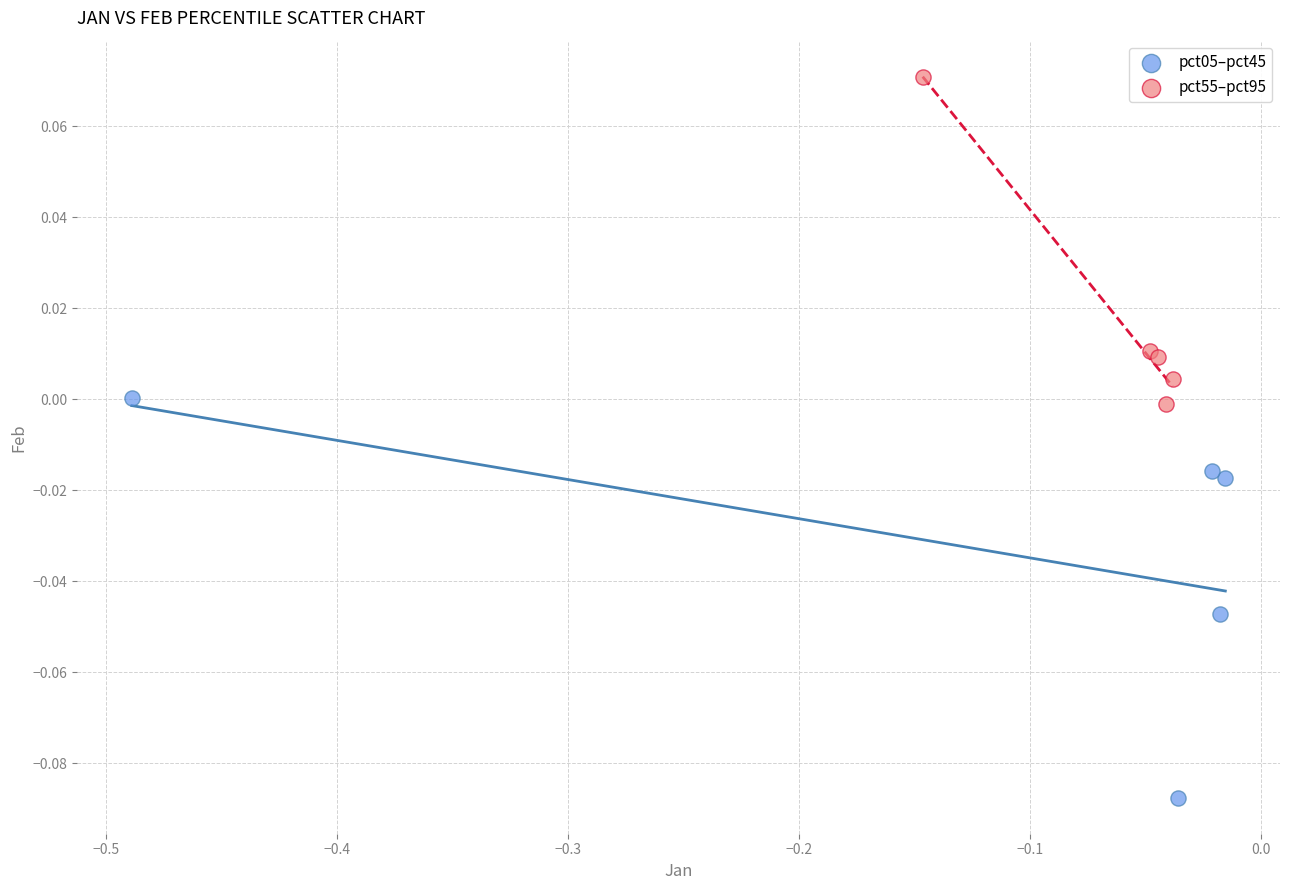

What are all the series names shown in the legend?

pct05–pct45, pct55–pct95